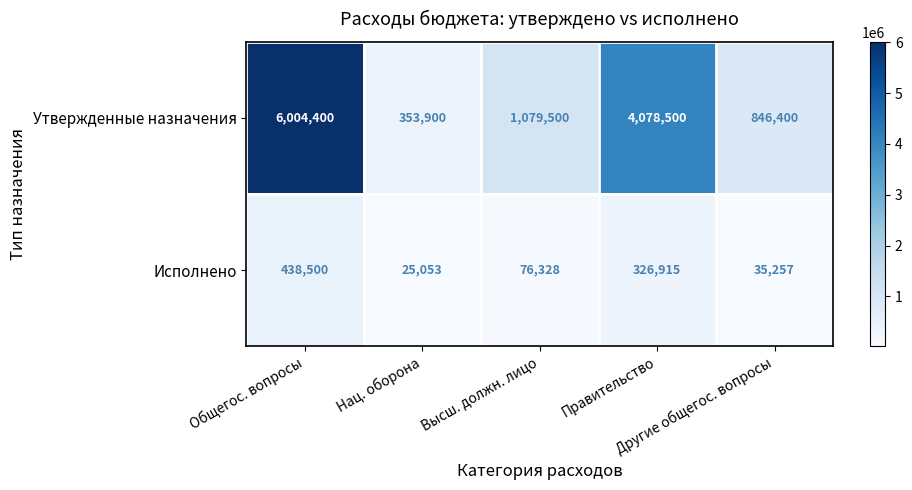

What is the difference between the highest and lowest values at Правительство?

3751585